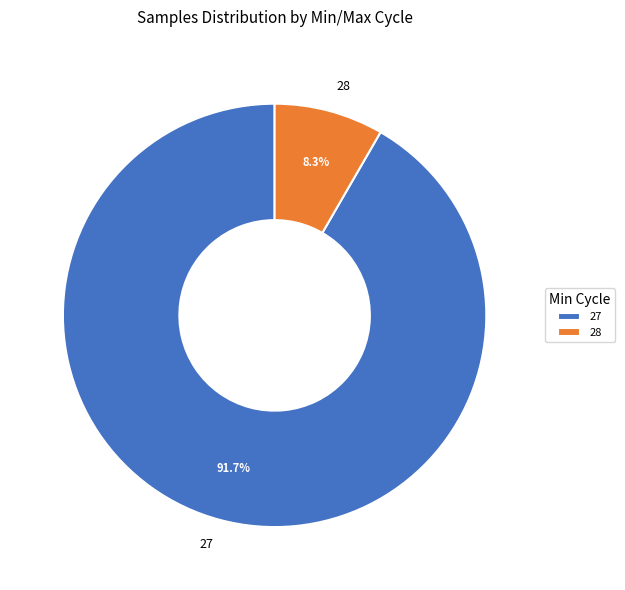

Combined, what portion of the pie is 27 and 28?

100.0%